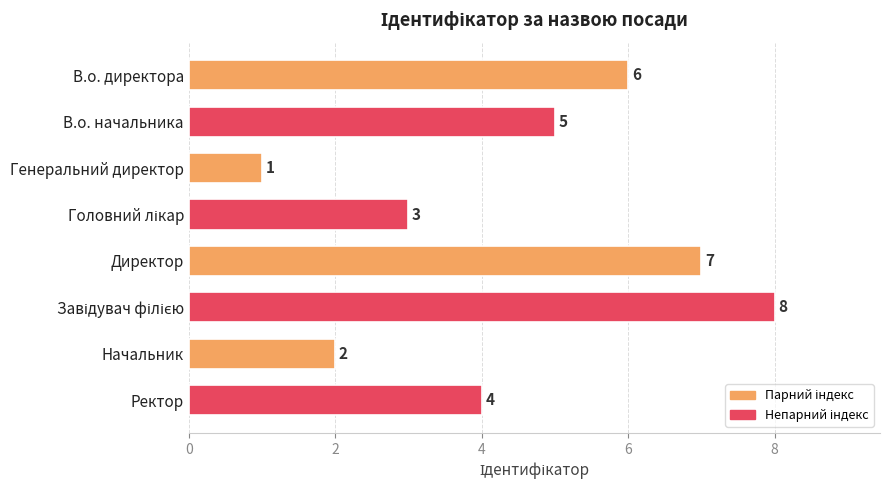

What is the maximum value shown in the chart?

8